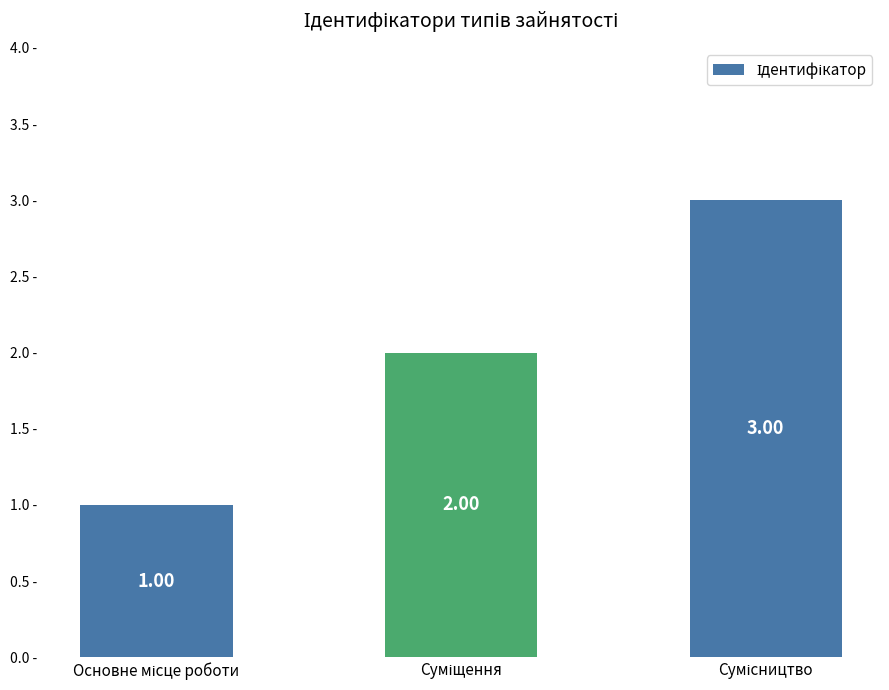

What is the sum of all values?

6